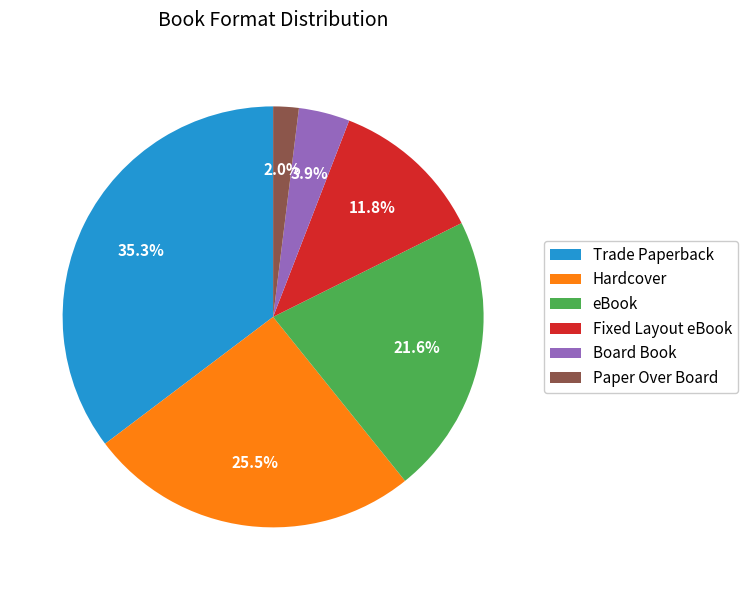

True or false: eBook accounts for 8% of the total.

False